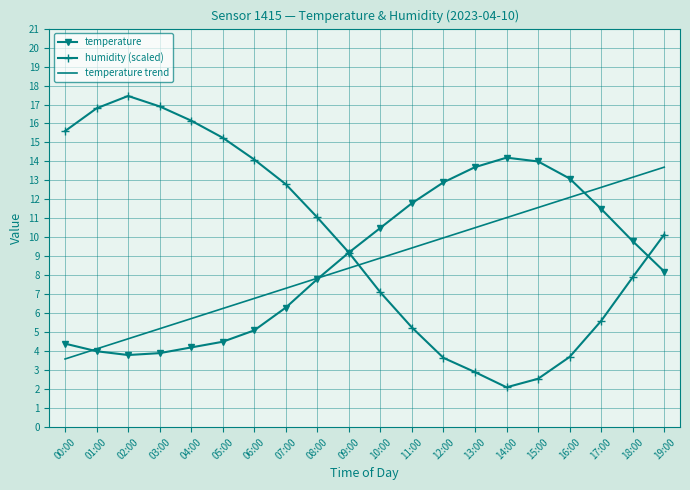

At which category is the sum across all series the highest?

19:00